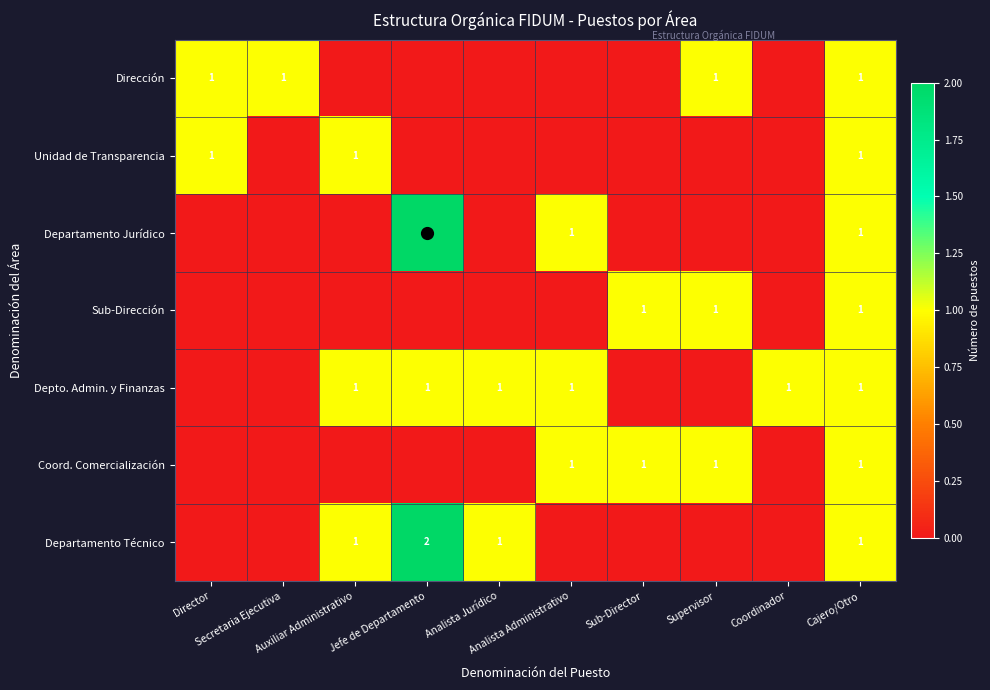

At which category is the sum across all series the highest?

Cajero/Otro